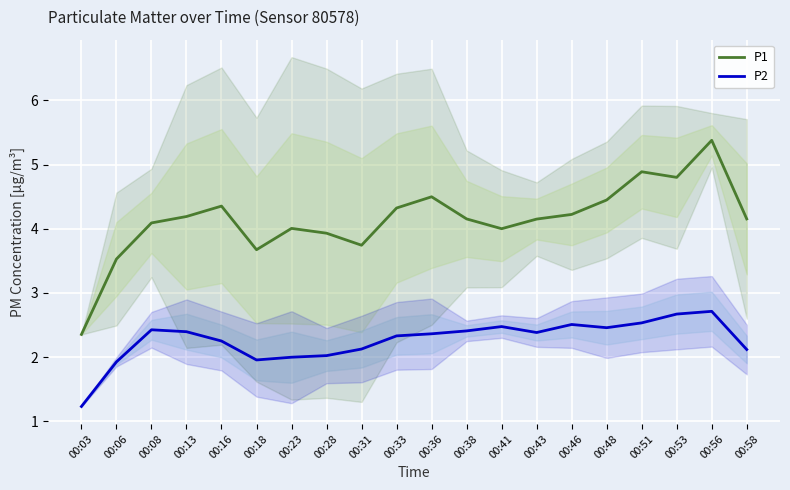

What is the average value of the P2 series?

2.3